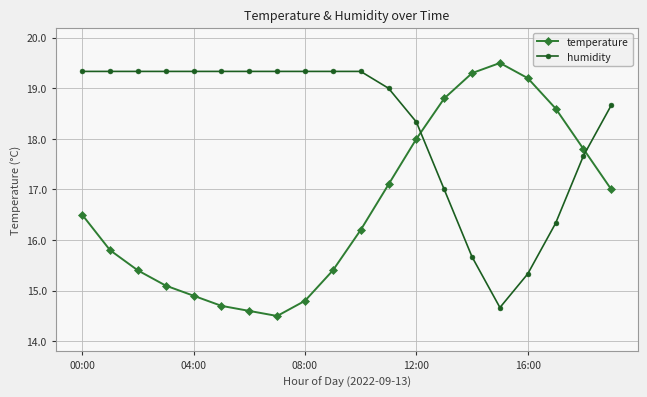

Which series has the largest range (max minus min)?

temperature